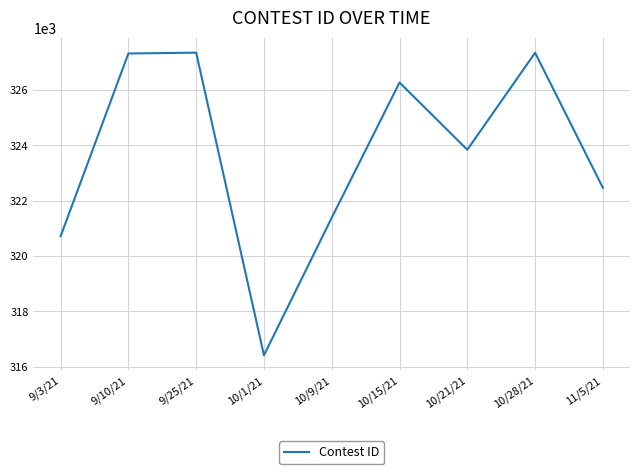

Is it true that the value at 11/5/21 is 322463?

True